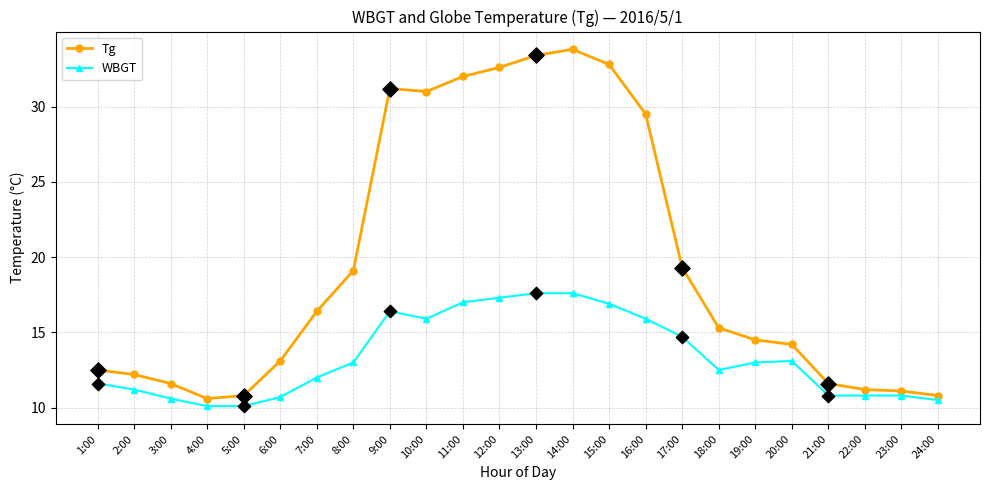

What is the total value across all series at 24:00?

21.3